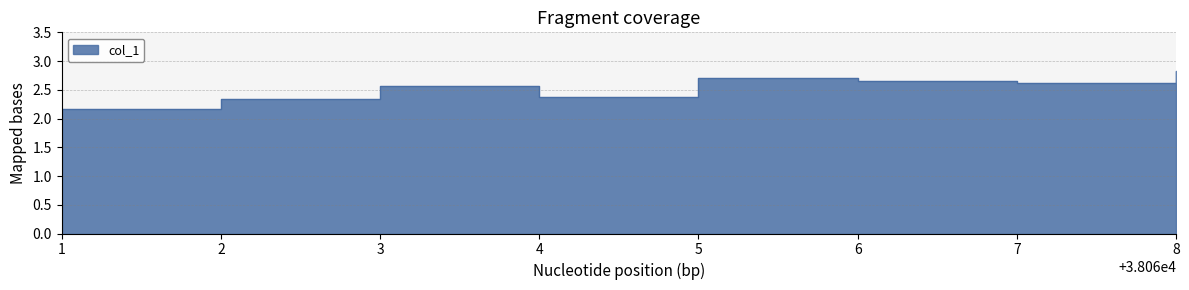

Rank the categories by value from highest to lowest.

8, 5, 6, 7, 3, 4, 2, 1